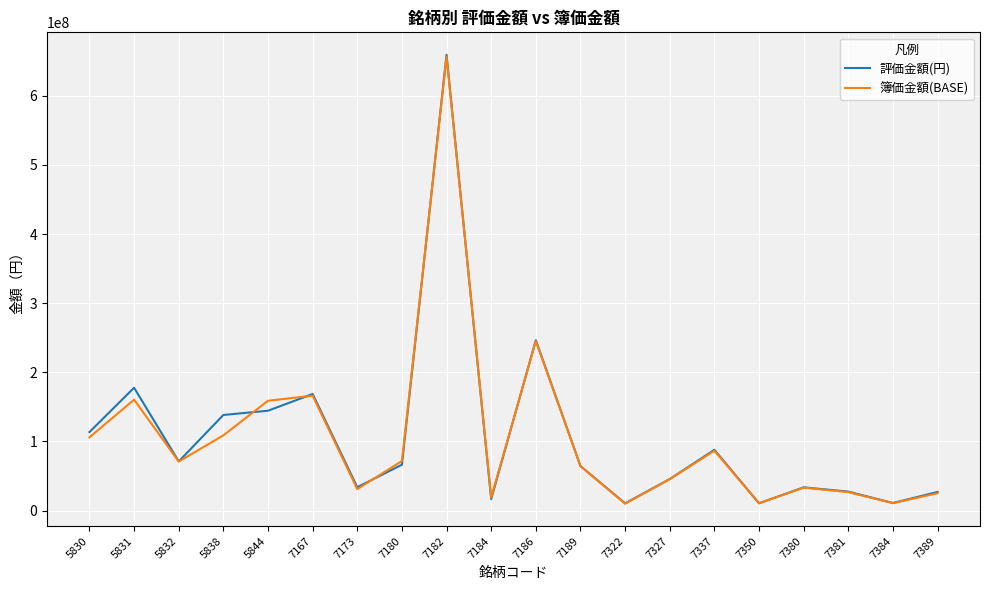

What is the sum of all 評価金額(円) values?

2153741730